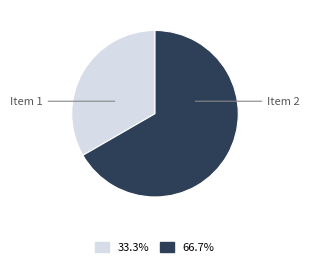

Rank the categories by value from lowest to highest.

Item 1, Item 2